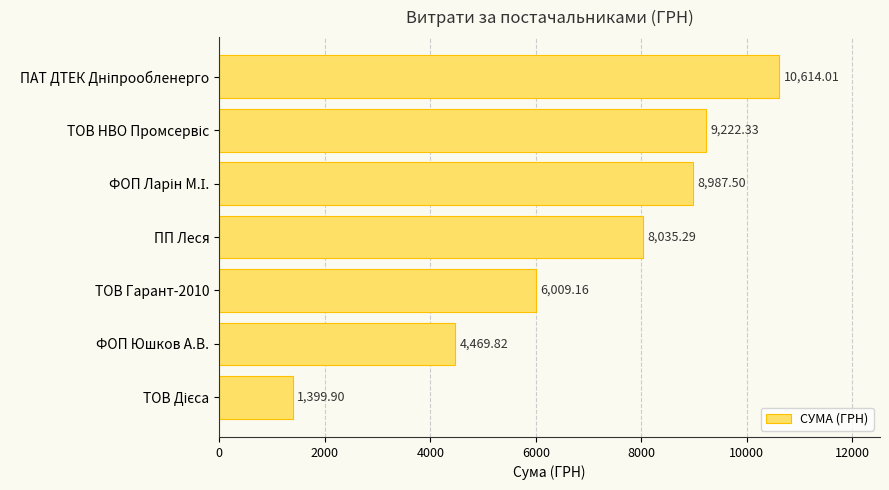

What is the average value?

6962.6